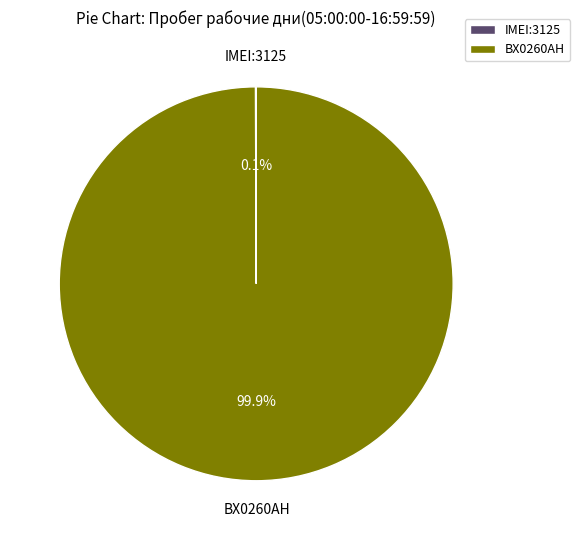

How much of the chart is everything except BX0260AH?

0.1%